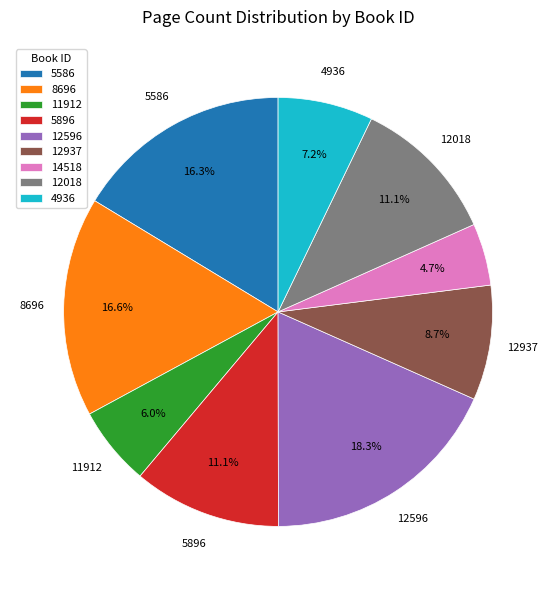

Approximately how many times larger is the value at 5586 compared to 8696?

1.0